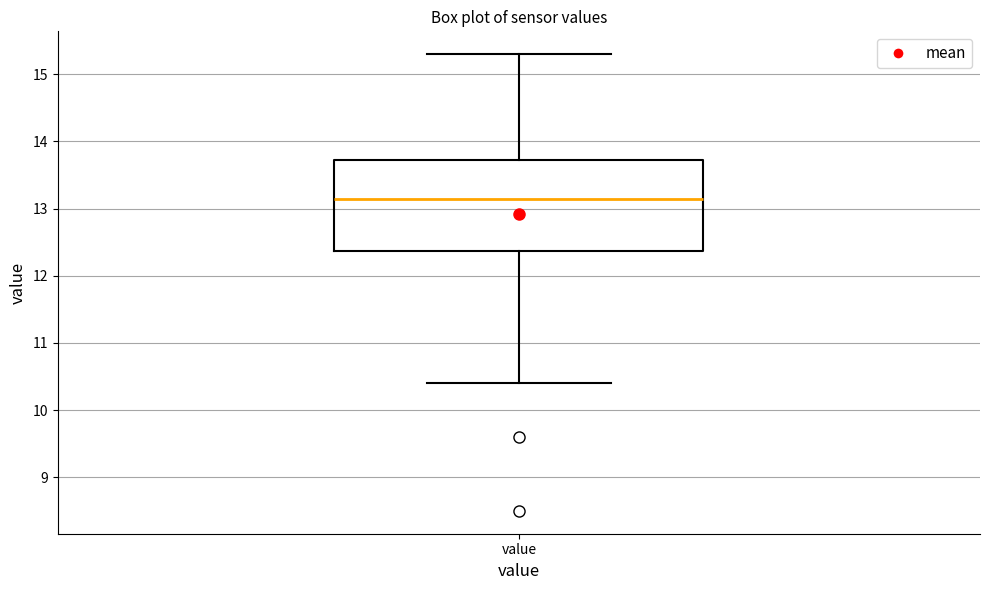

Where does the lower whisker of the box for value end on the y-axis? The values are not printed on the chart, so give them approximately, as read against the axis.

10.4